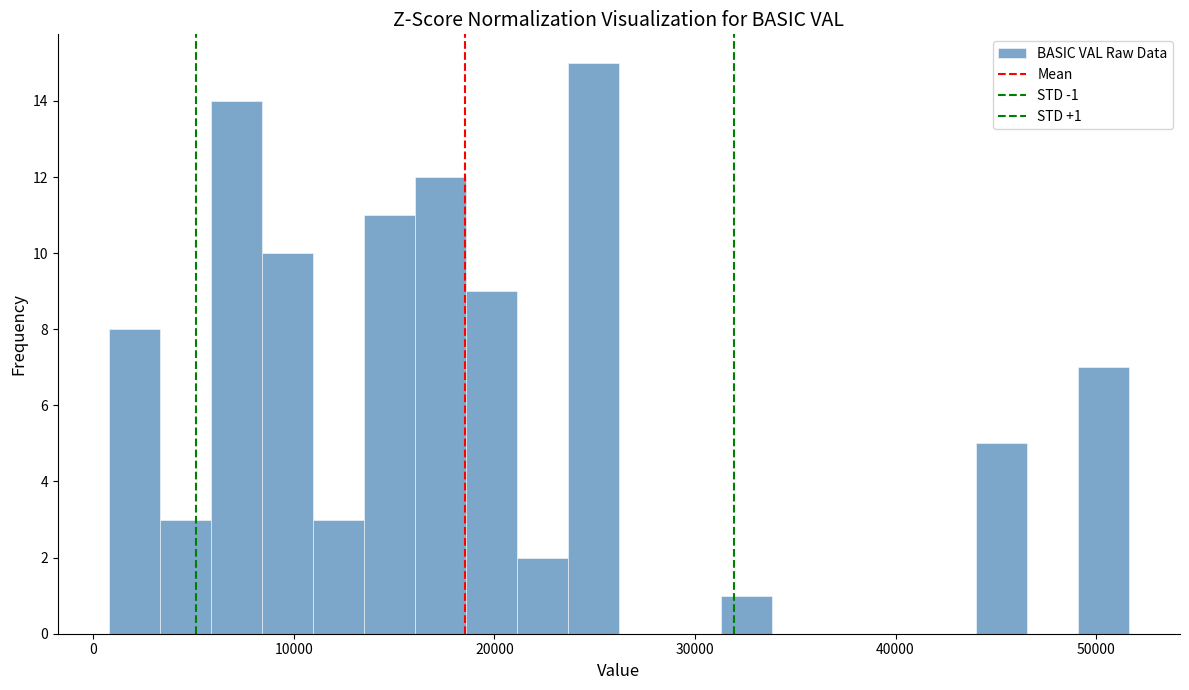

Around what value on the x-axis is the tallest bar? Give the approximate position of its centre, as read against the axis.

25000